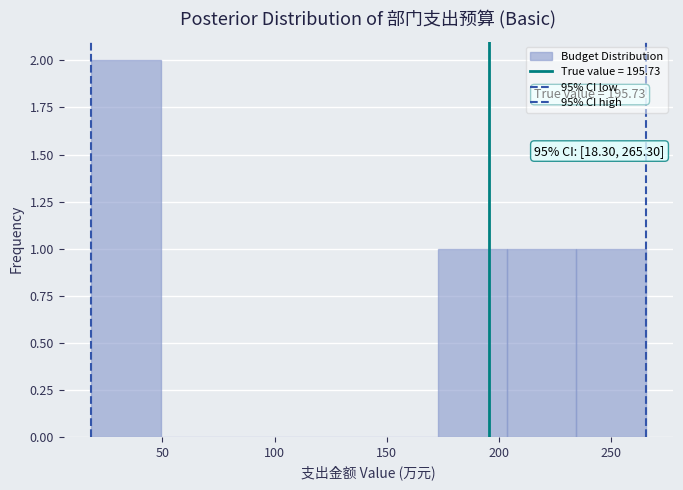

Which range on the x-axis has the tallest bar?

20 to 50